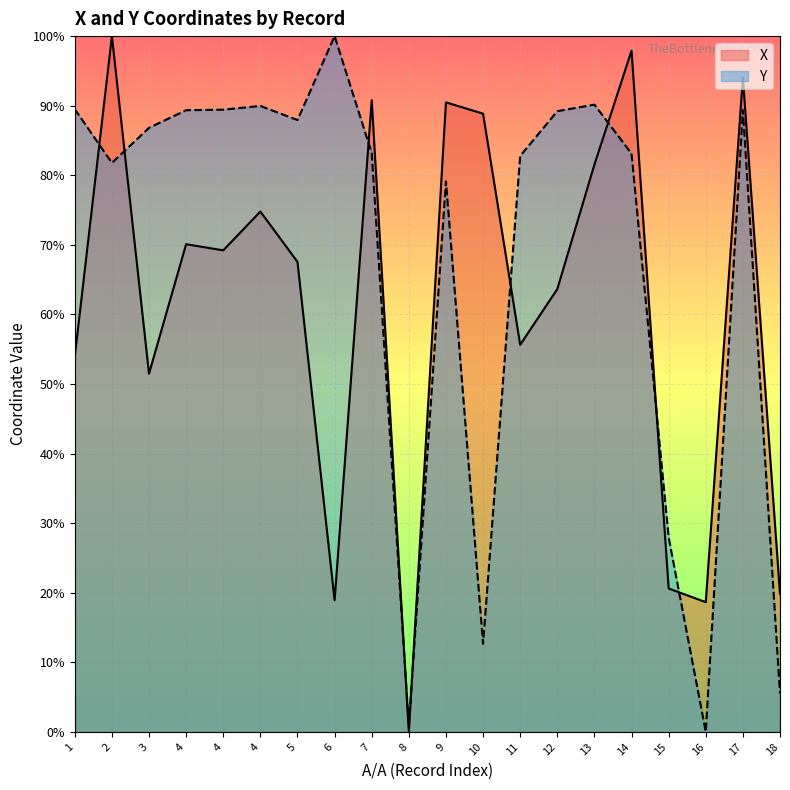

Reading right to left, what are all the values shown in this chart?

X: 18=19.8	17=94.1	16=18.6	15=20.6	14=97.9	13=81.5	12=63.6	11=55.6	10=88.9	9=90.5	8=0.0	7=90.8	6=18.9	5=67.6	4=74.8	4=69.2	4=70.1	3=51.5	2=100.0	1=54.0
Y: 18=5.5	17=89.4	16=0.0	15=28.0	14=83.1	13=90.2	12=89.2	11=82.8	10=12.7	9=79.1	8=0.9	7=83.2	6=100.0	5=87.9	4=90.0	4=89.4	4=89.3	3=86.8	2=81.8	1=89.5